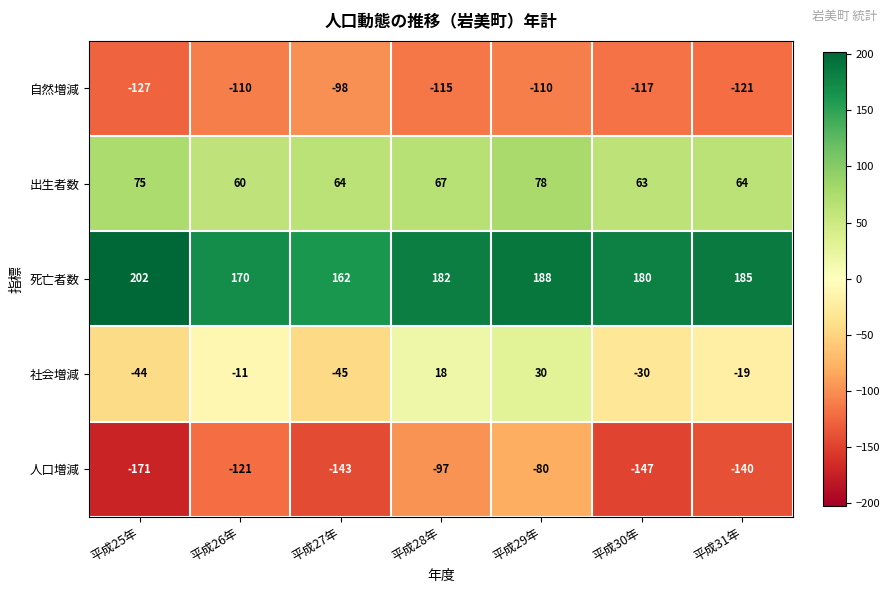

True or false: 自然増減 has a value of -155 at 平成29年.

False